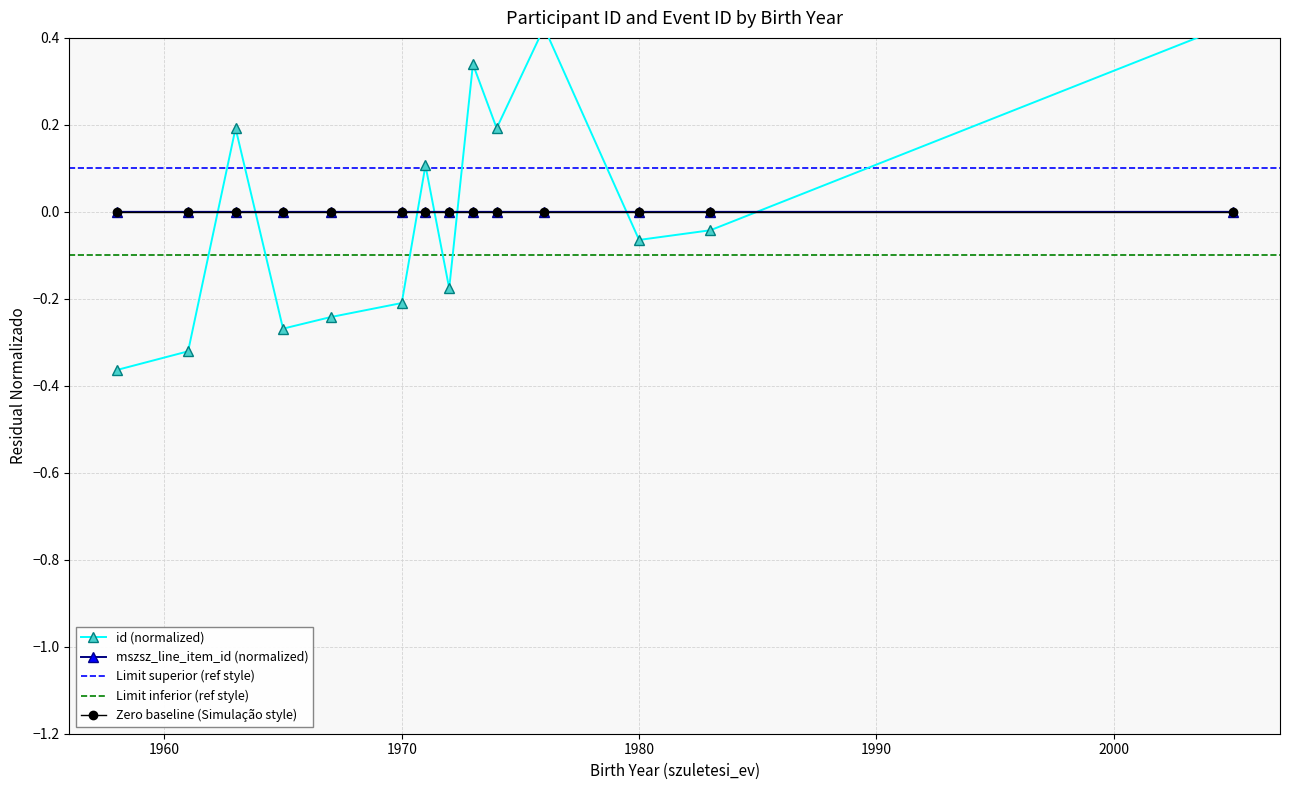

Reading left to right, what are all the values shown in this chart?

id: -0.4	-0.3	0.2	-0.3	-0.2	-0.2	0.1	-0.2	0.3	0.2	0.4	-0.1	-0.0	0.4
mszsz_line_item_id: -0.0	0.0	0.0	-0.0	0.0	0.0	-0.0	-0.0	-0.0	0.0	-0.0	0.0	-0.0	0.0